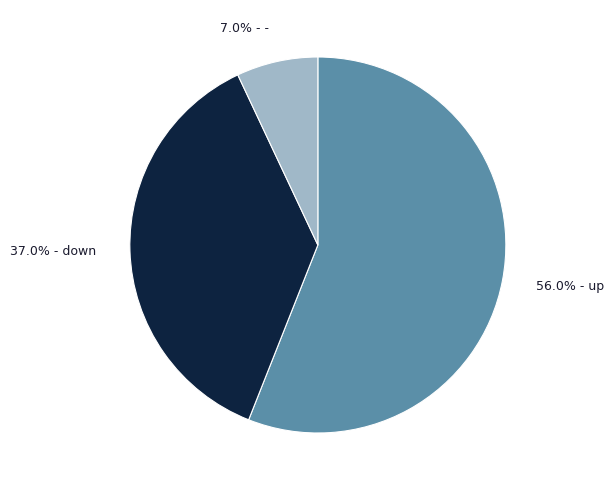

How much of the chart is everything except 37.0% - down?

63.0%